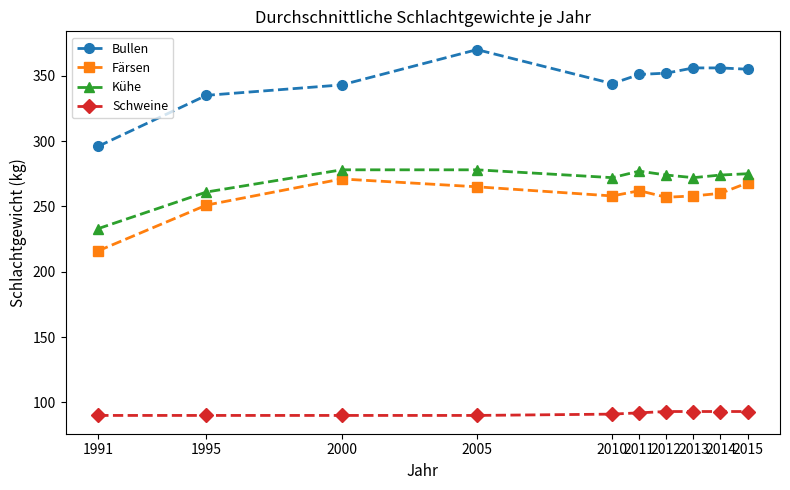

True or false: Färsen and Kühe intersect in this chart.

False